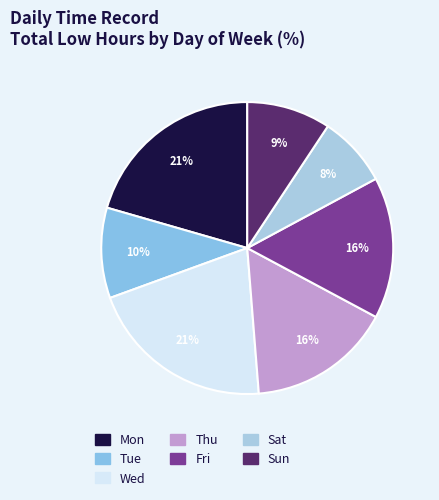

The Fri slice represents 16% of the pie. True or false?

True